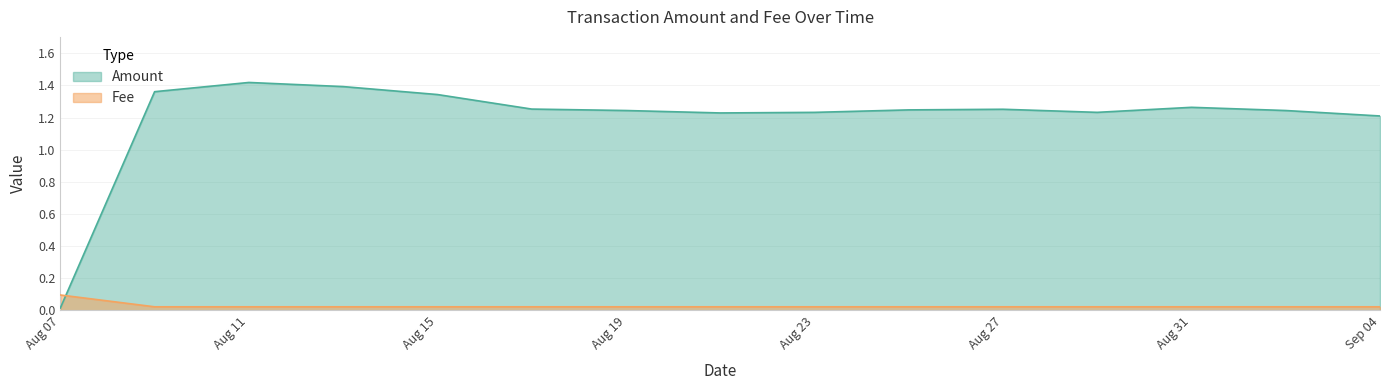

Which series ends up on top after the final intersection of Amount and Fee?

Amount